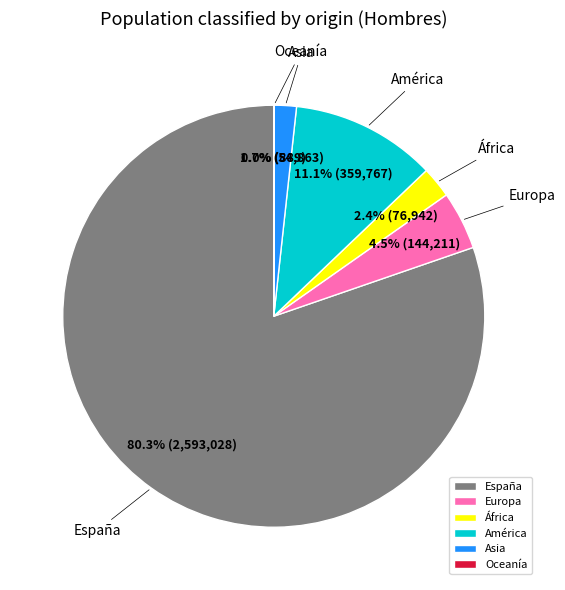

Is España the majority of the pie?

Yes